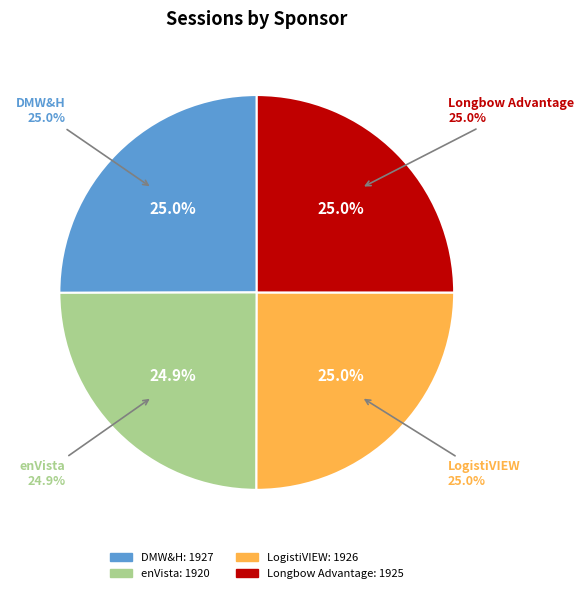

Which has a higher value, DMW&H or Longbow Advantage?

DMW&H